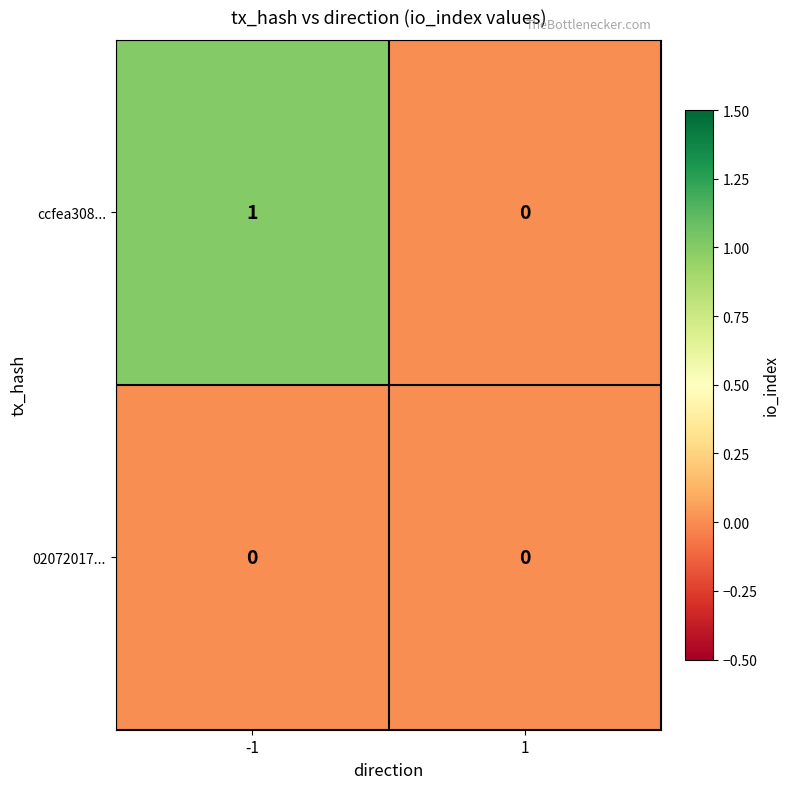

Reading left to right, extract all data points from this chart.

ccfea308...: -1=1	1=0
02072017...: -1=0	1=0